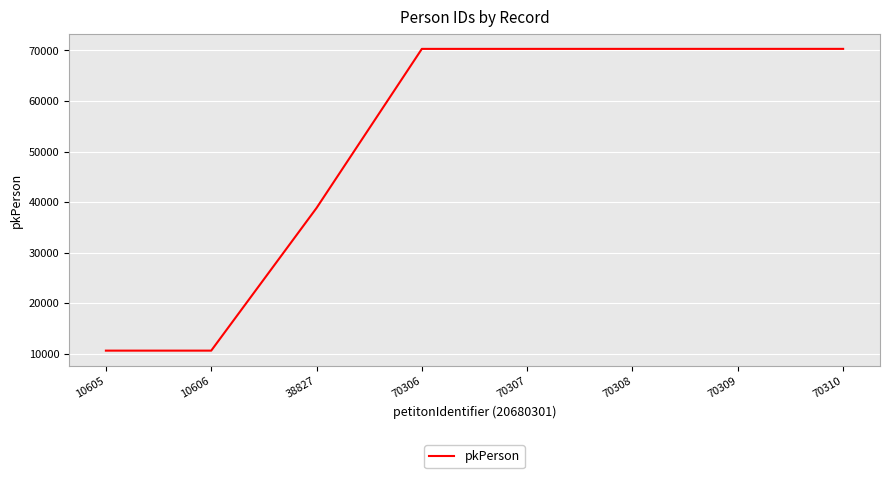

The value at 70309 is 123604. True or false?

False